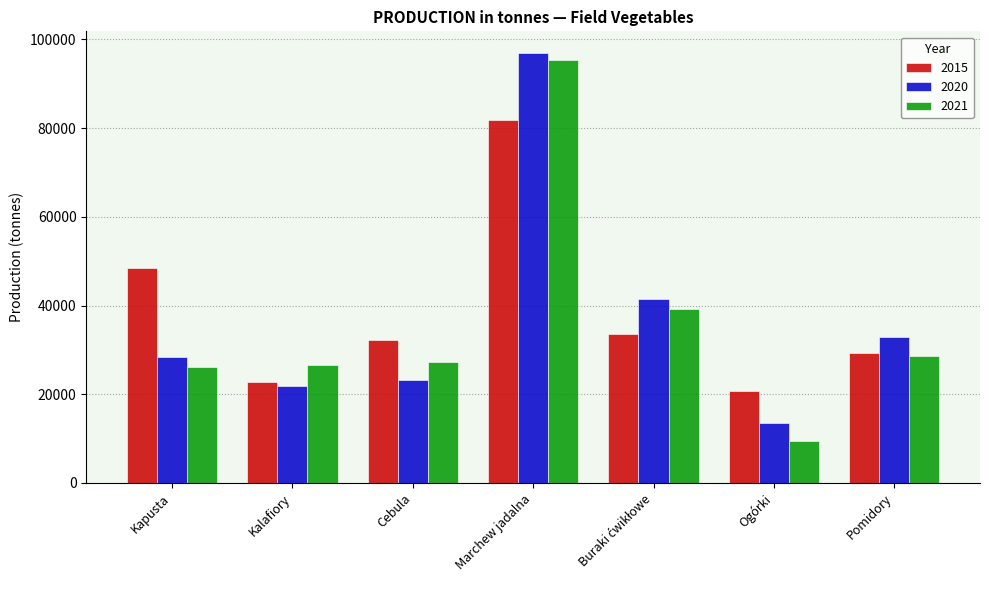

What is the label of the 1st bar from the right?

Pomidory